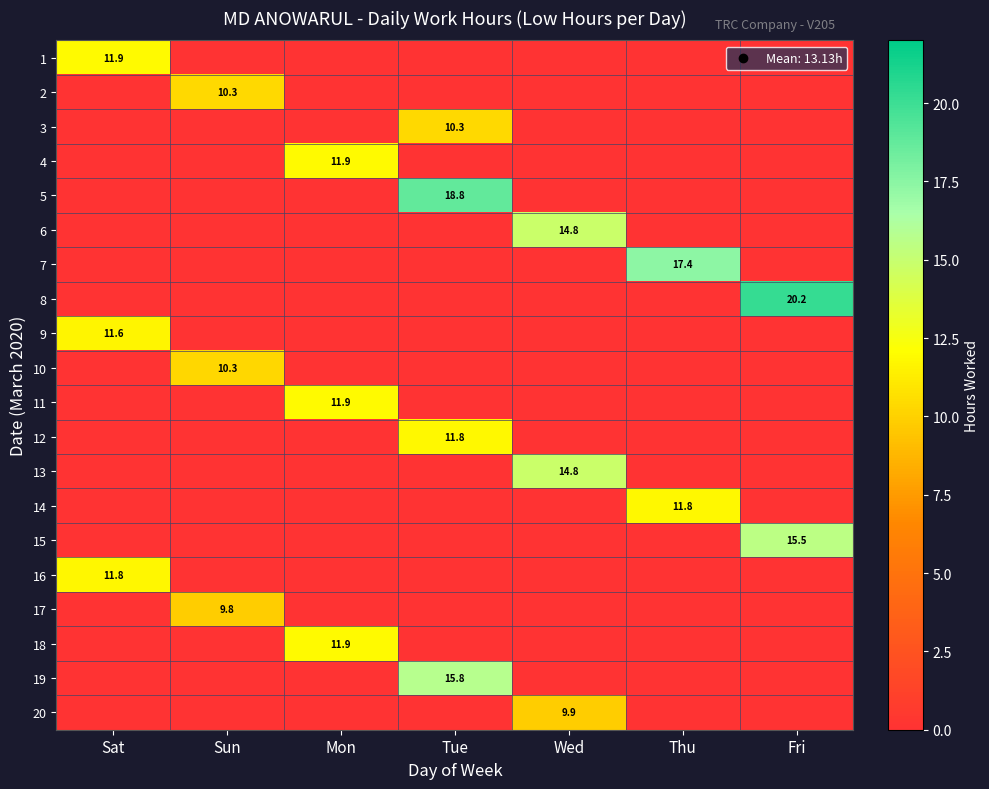

The 15 series shows 22.6 at Fri. True or false?

False